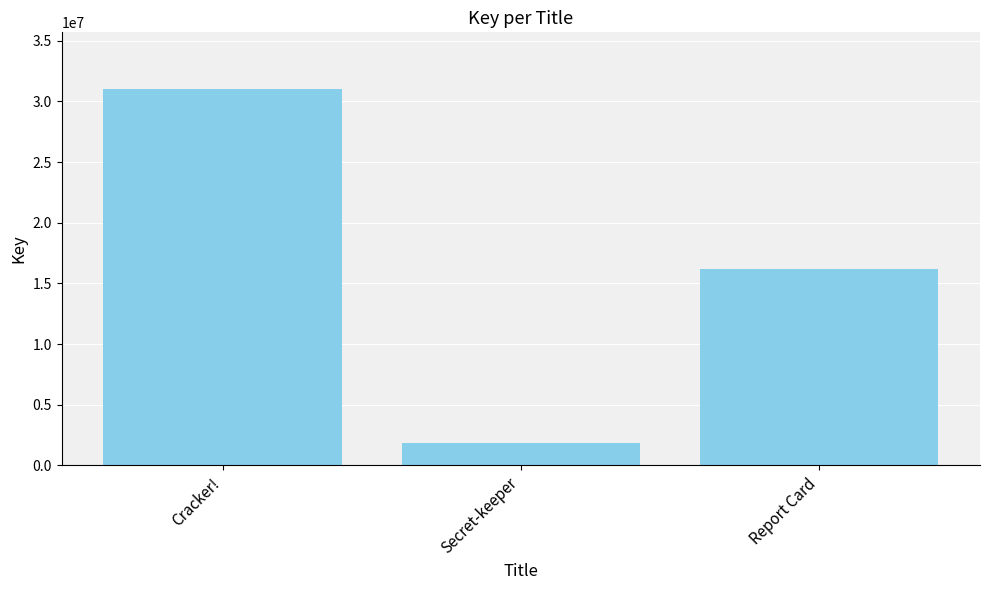

What is the label of the 2nd bar from the right?

Secret-keeper